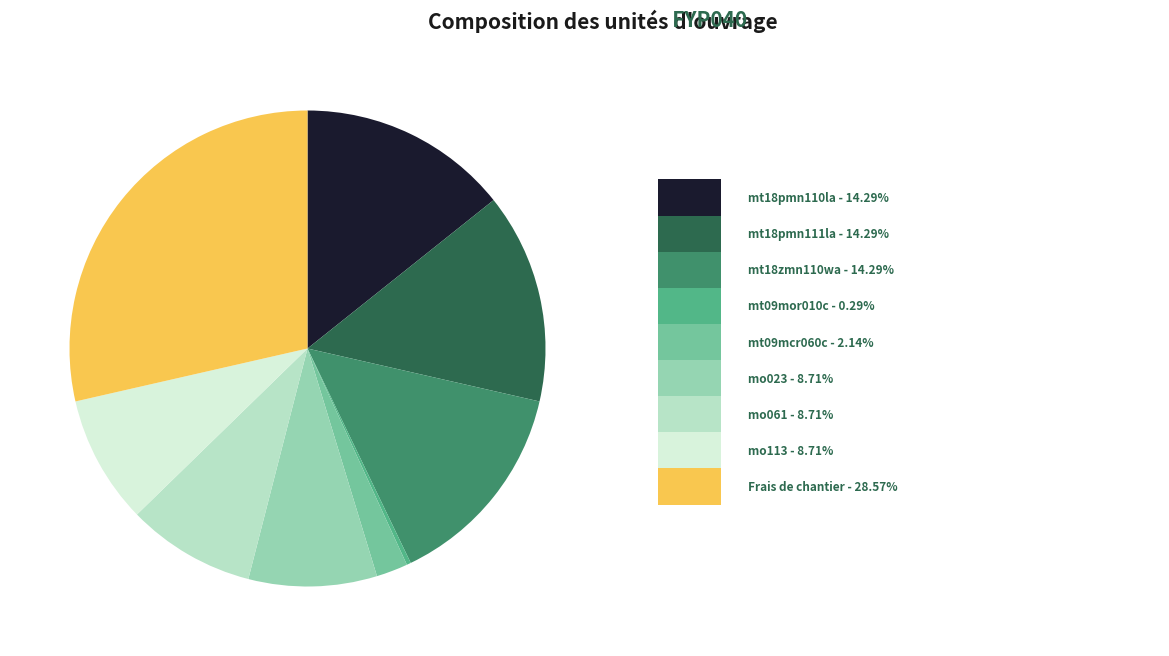

Is there any slice that represents more than half of the pie?

No